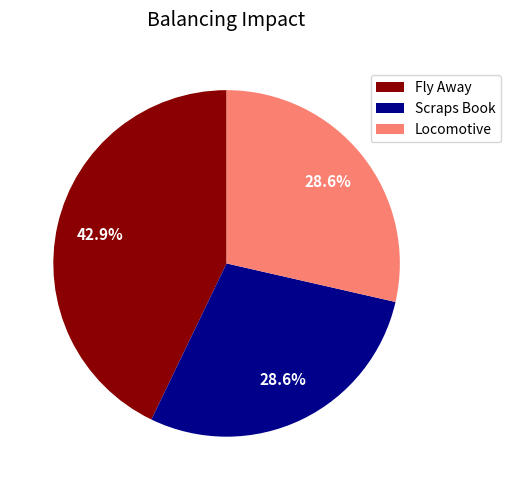

Is there any slice that represents more than half of the pie?

No